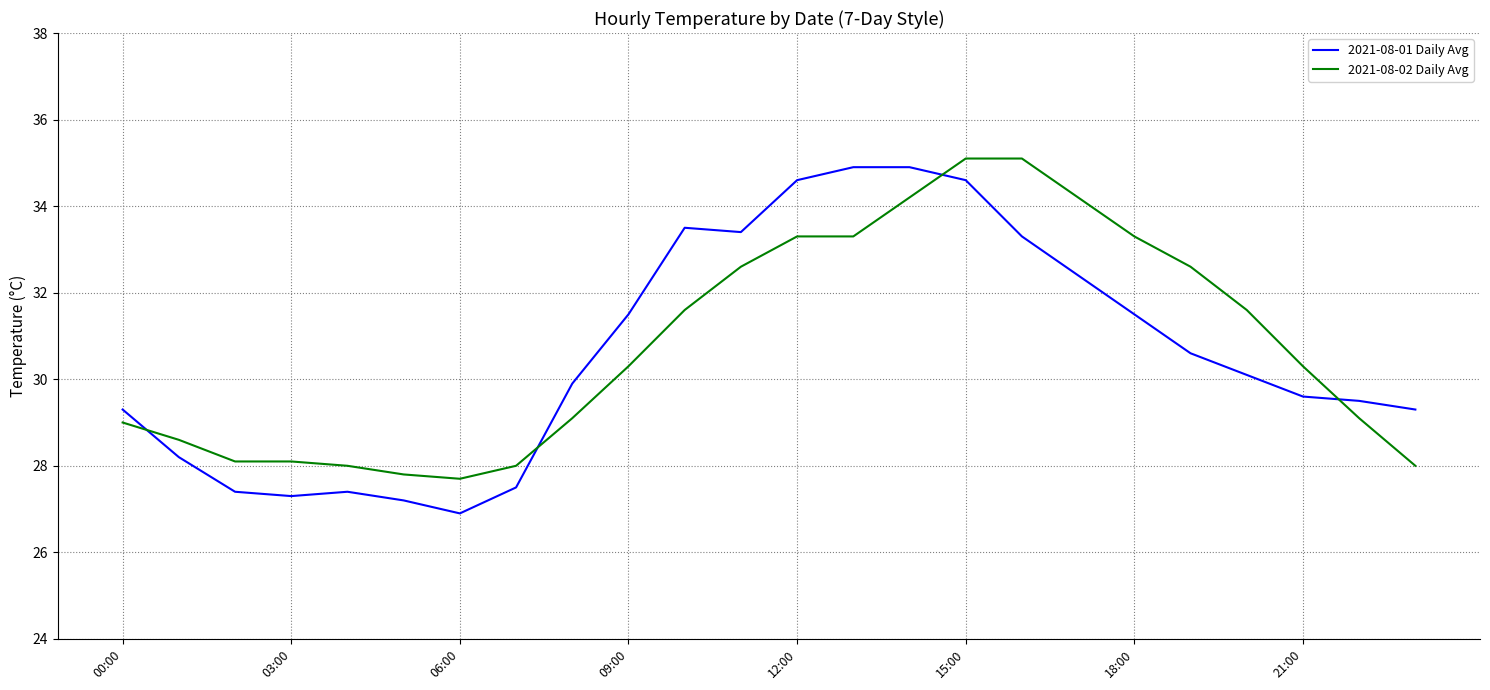

Which series has the widest spread of values?

2021-08-01 Daily Avg